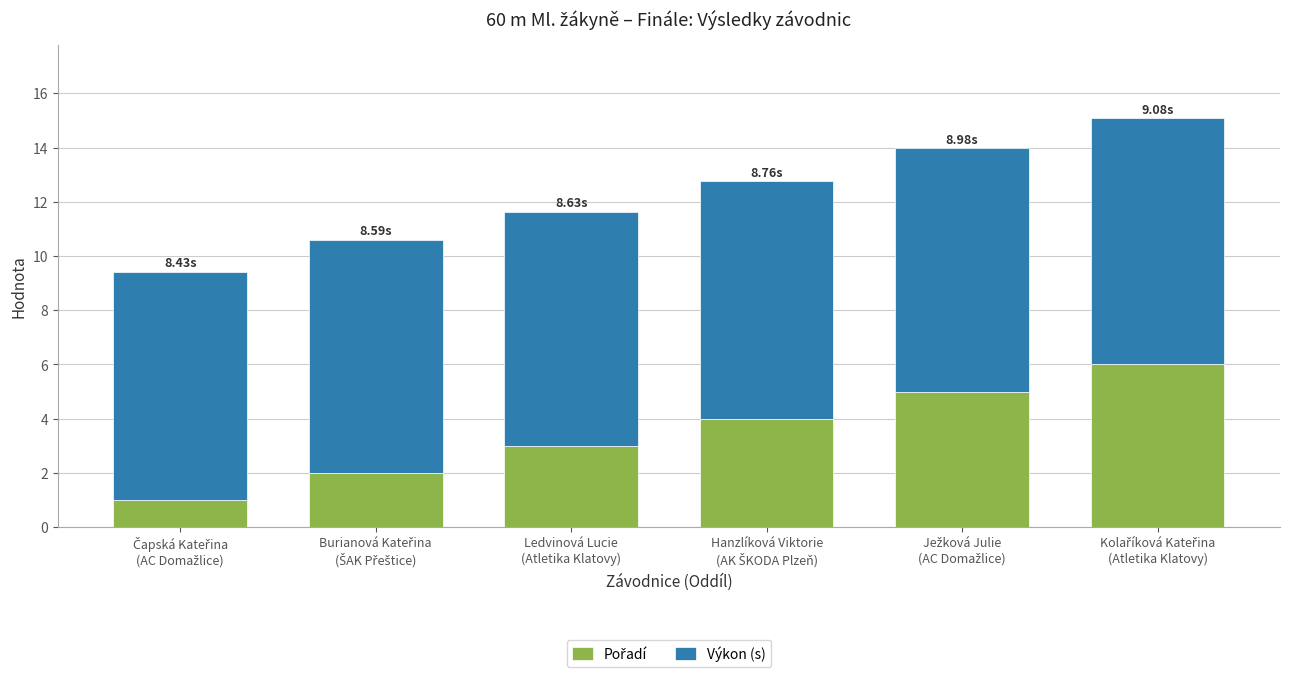

At which label does Pořadí first exceed 4?

Ježková Julie
(AC Domažlice)